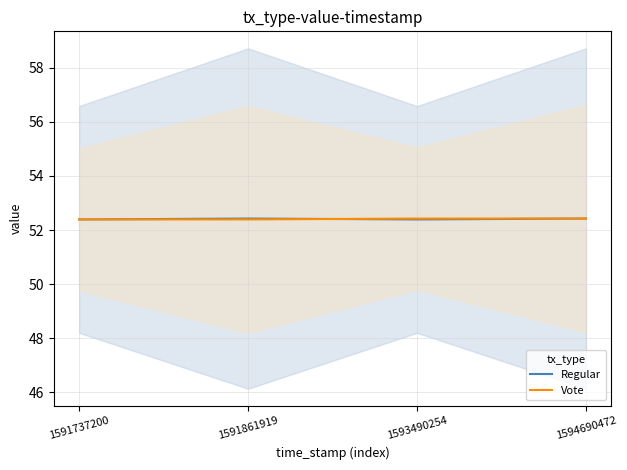

What is the total value across all series at 1594690472?

104.8